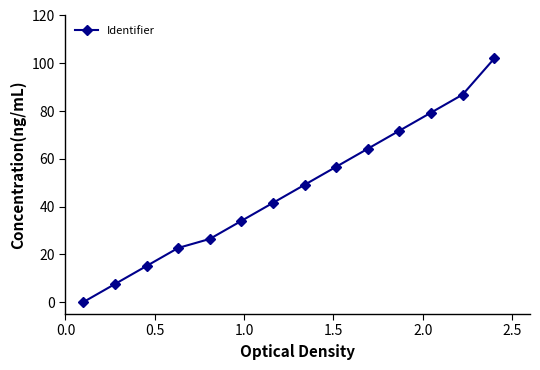

How many values are below 49?

7